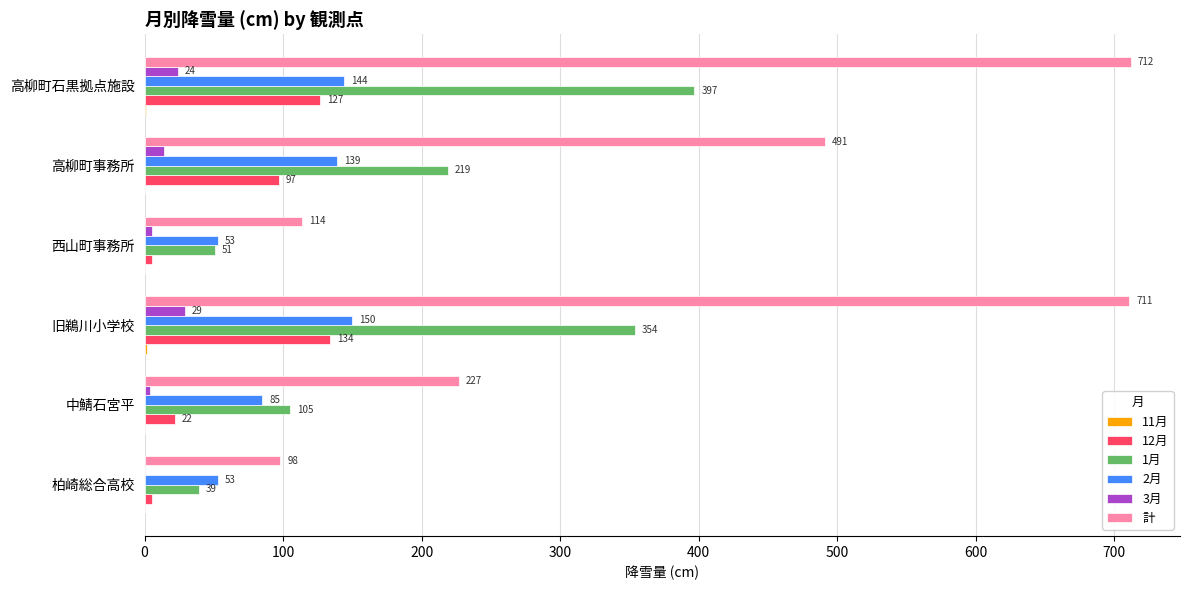

Read the 2月 value at 中鯖石宮平.

85